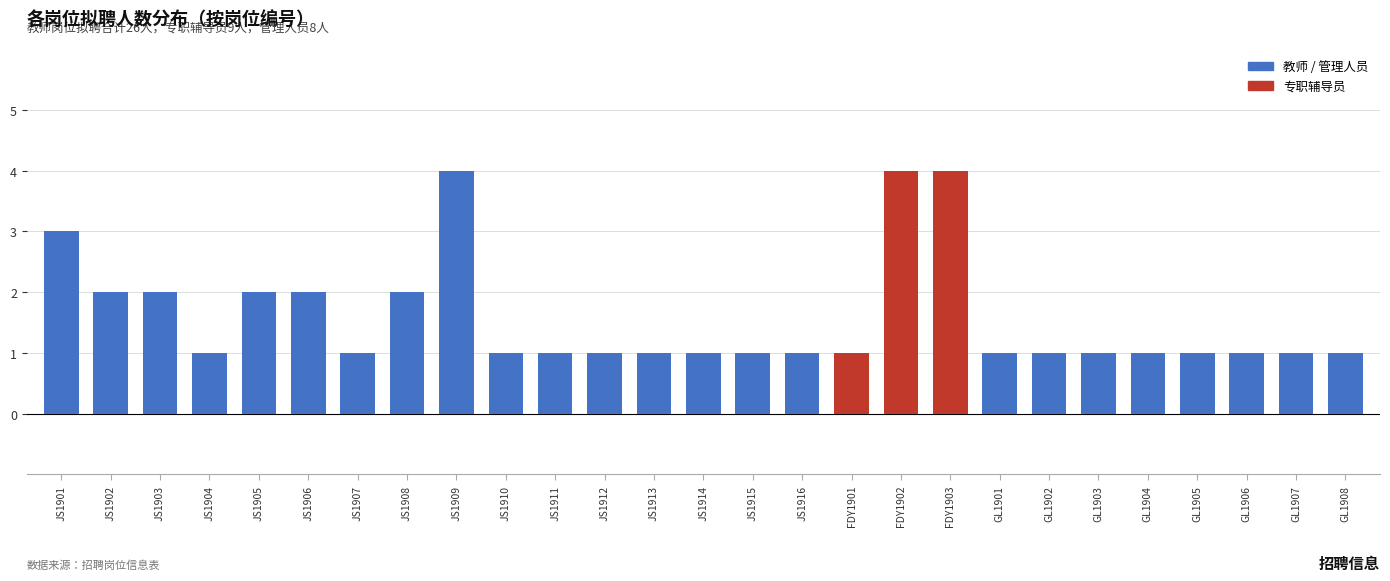

True or false: the data shows 2 at JS1908.

True